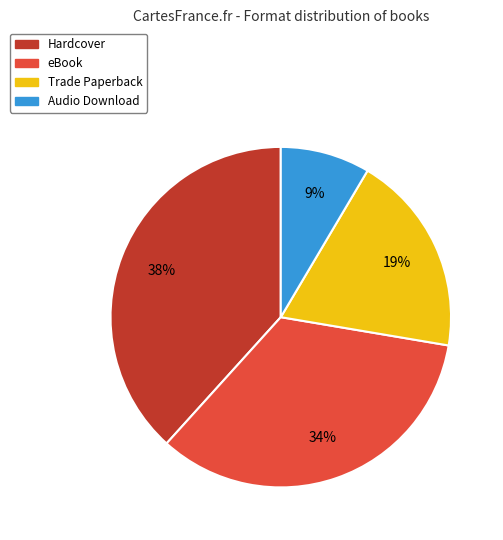

Is the sum of Hardcover and Trade Paperback greater than half?

Yes